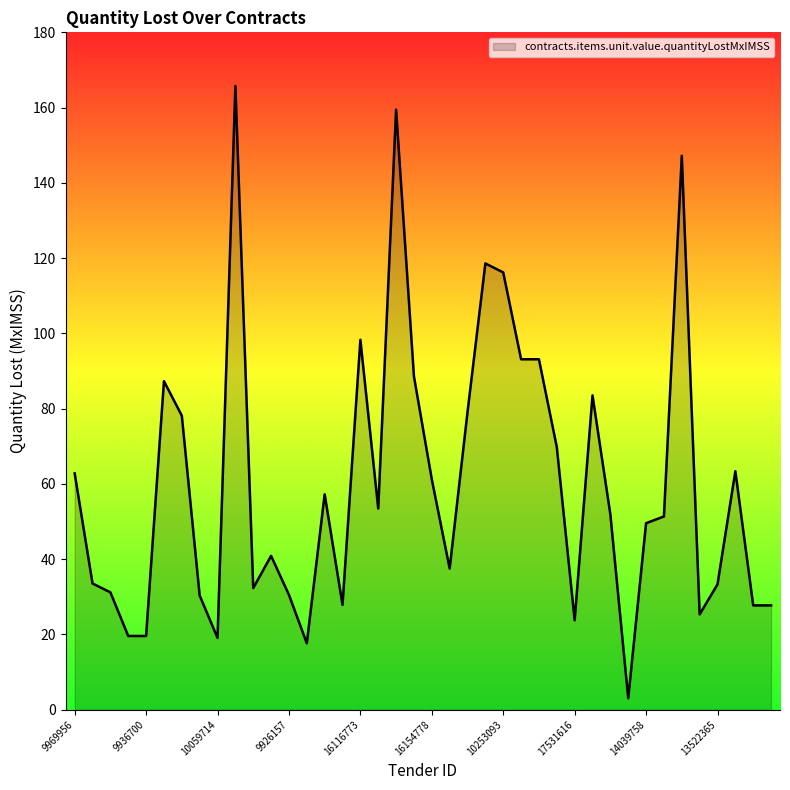

What is the maximum value shown in the chart?

165.8